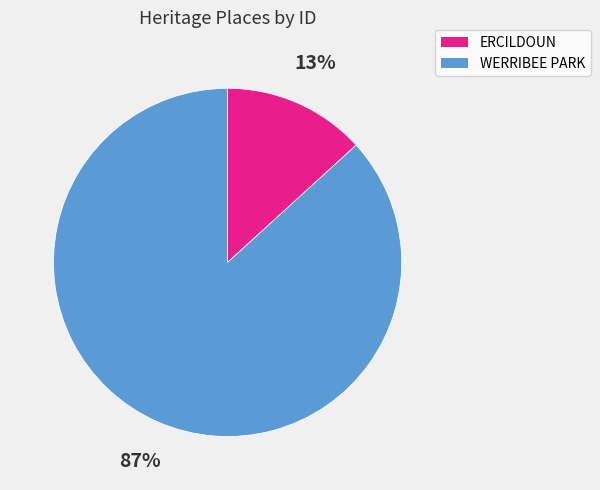

Is the sum of WERRIBEE PARK and ERCILDOUN greater than half?

Yes